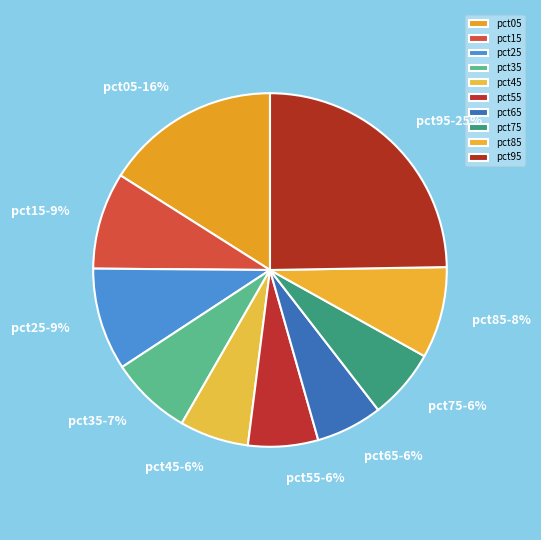

Combined, do pct35 and pct75 account for over 50%?

No